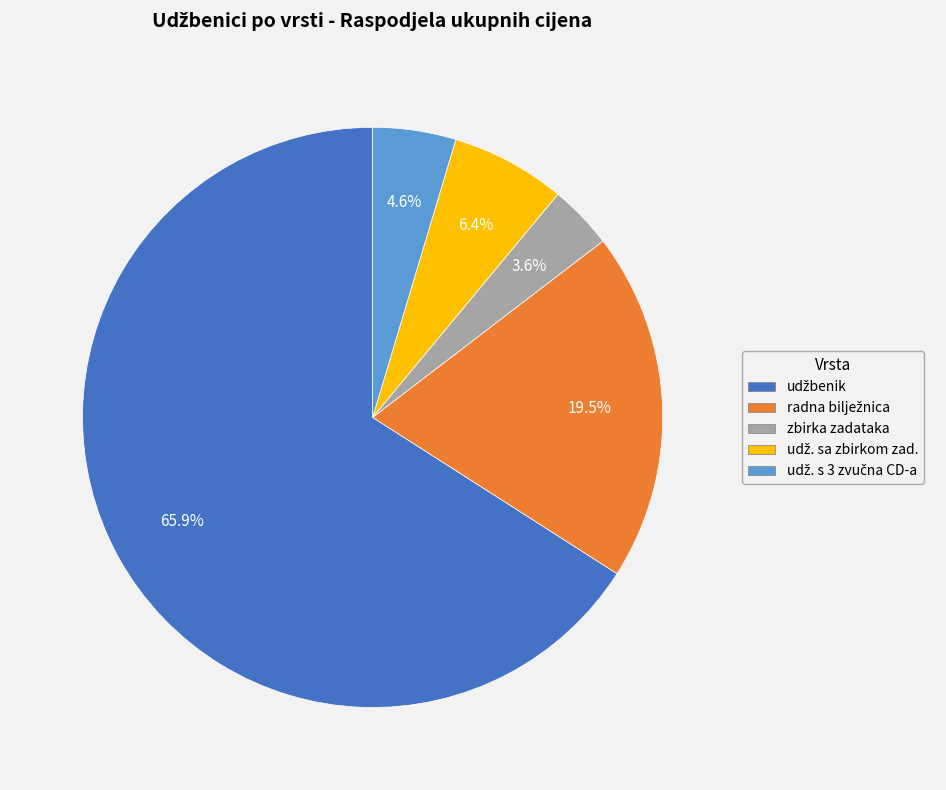

Is there any slice that represents more than half of the pie?

Yes